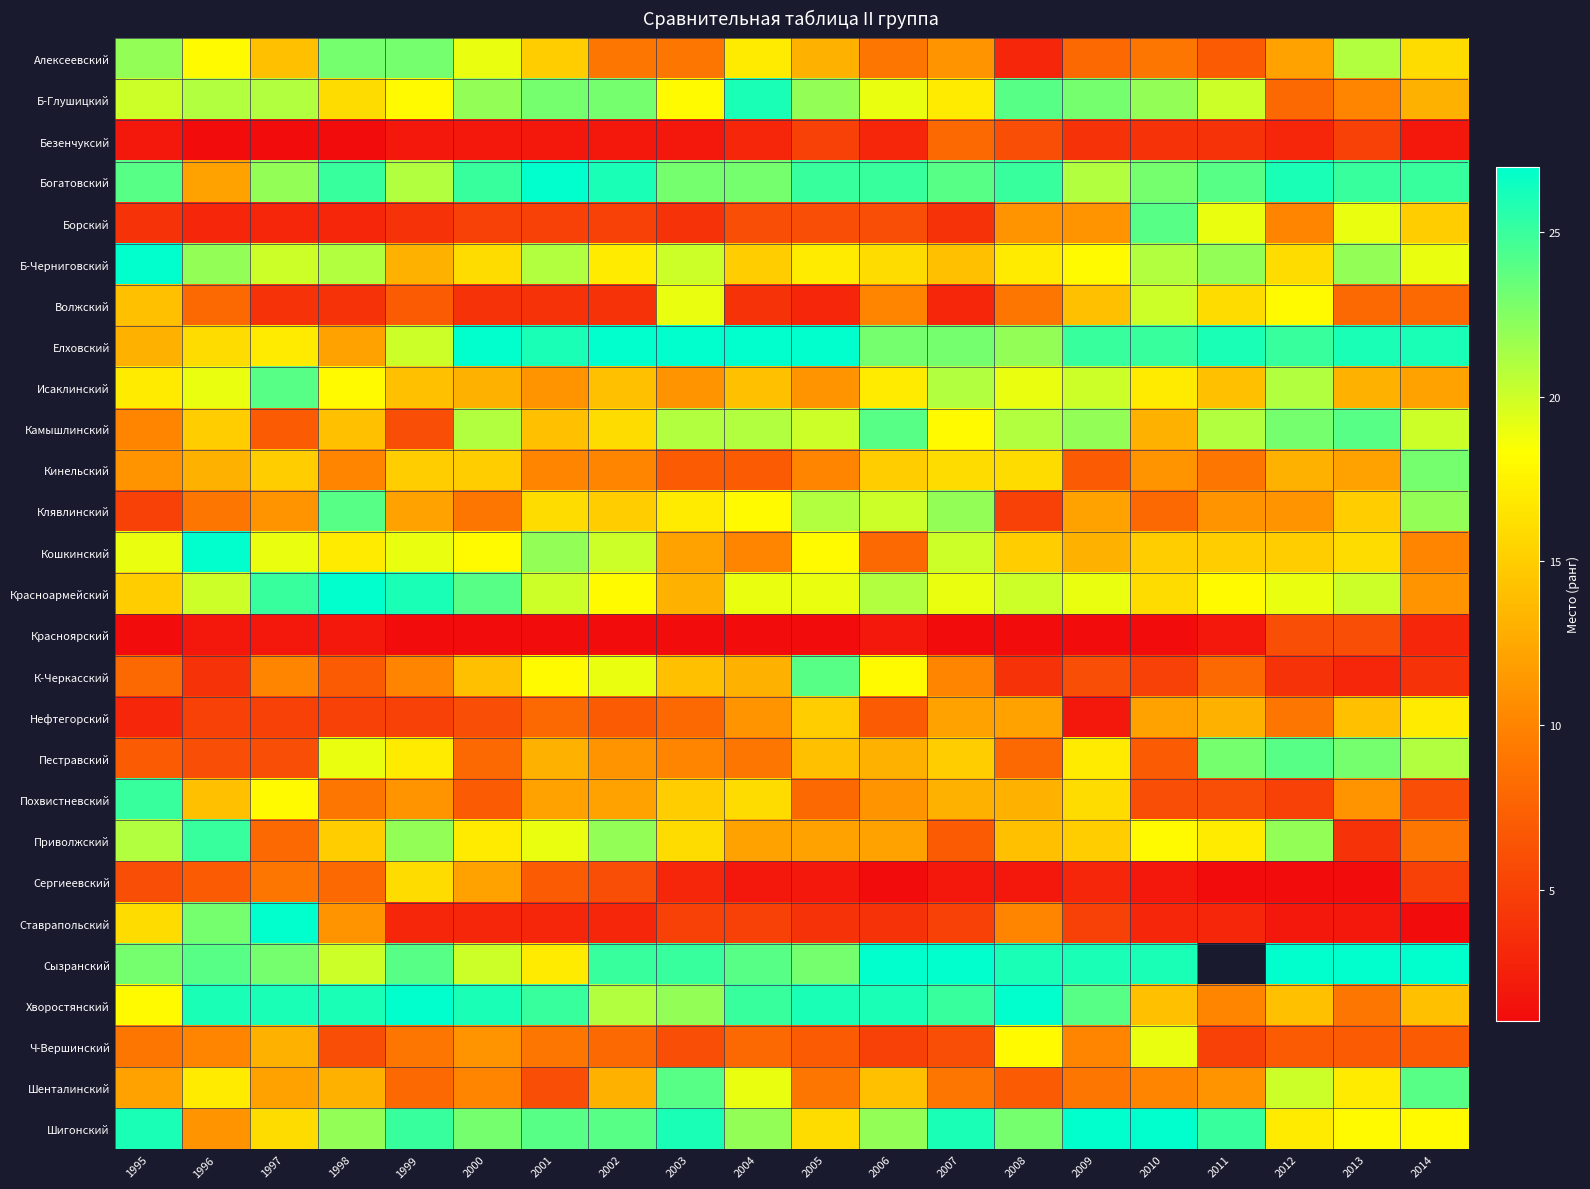

At which category is the sum across all series the highest?

1995